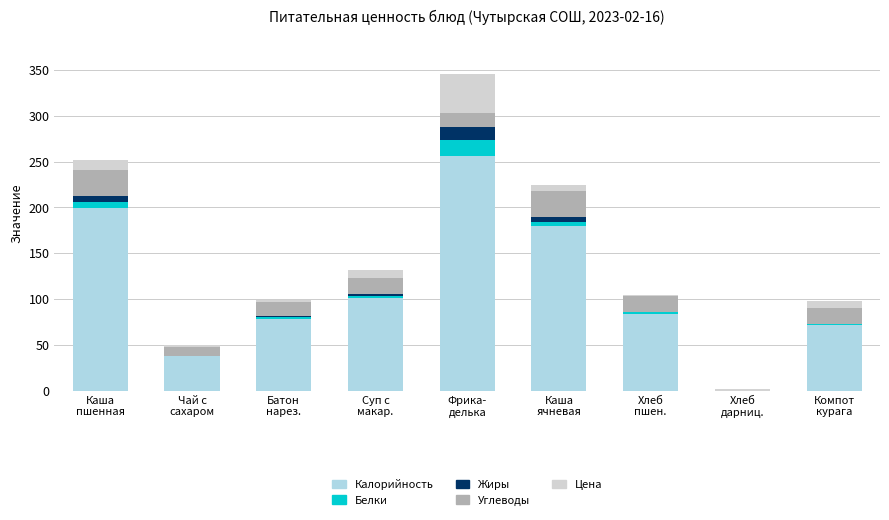

Are the bars horizontal?

No